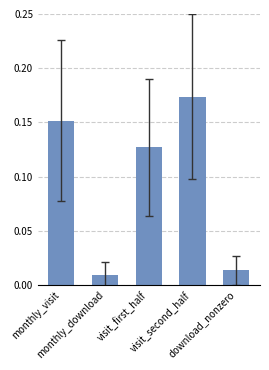

List the labels in order of value, smallest first.

monthly_download, download_nonzero, visit_first_half, monthly_visit, visit_second_half